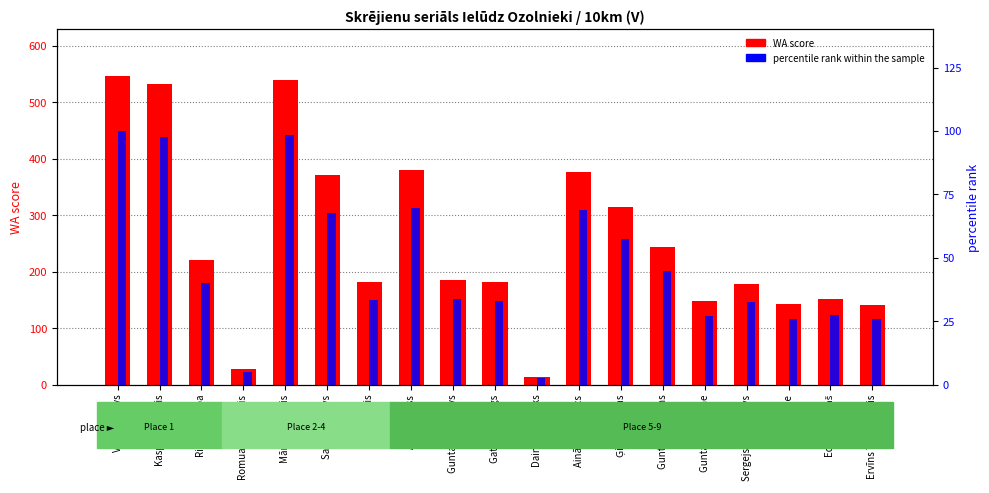

What position from the left is Ģirts Kazmins?

13